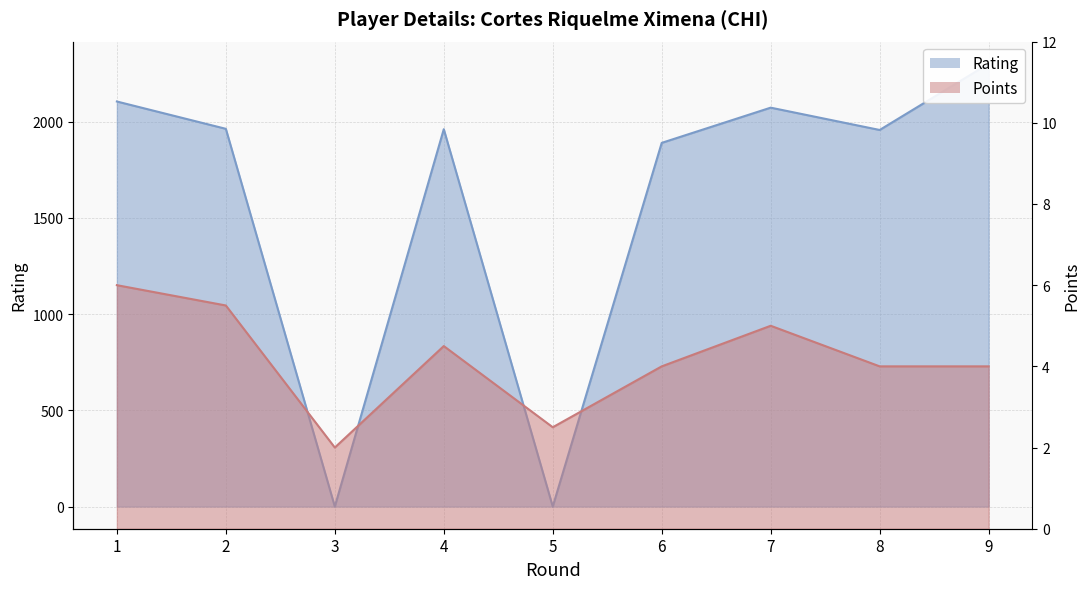

Reading left to right, what are all the values shown in this chart?

Rating: 1=2105.0	2=1963.0	3=0.0	4=1961.0	5=0.0	6=1890.0	7=2073.0	8=1957.0	9=2301.0
Points: 1=6.0	2=5.5	3=2.0	4=4.5	5=2.5	6=4.0	7=5.0	8=4.0	9=4.0